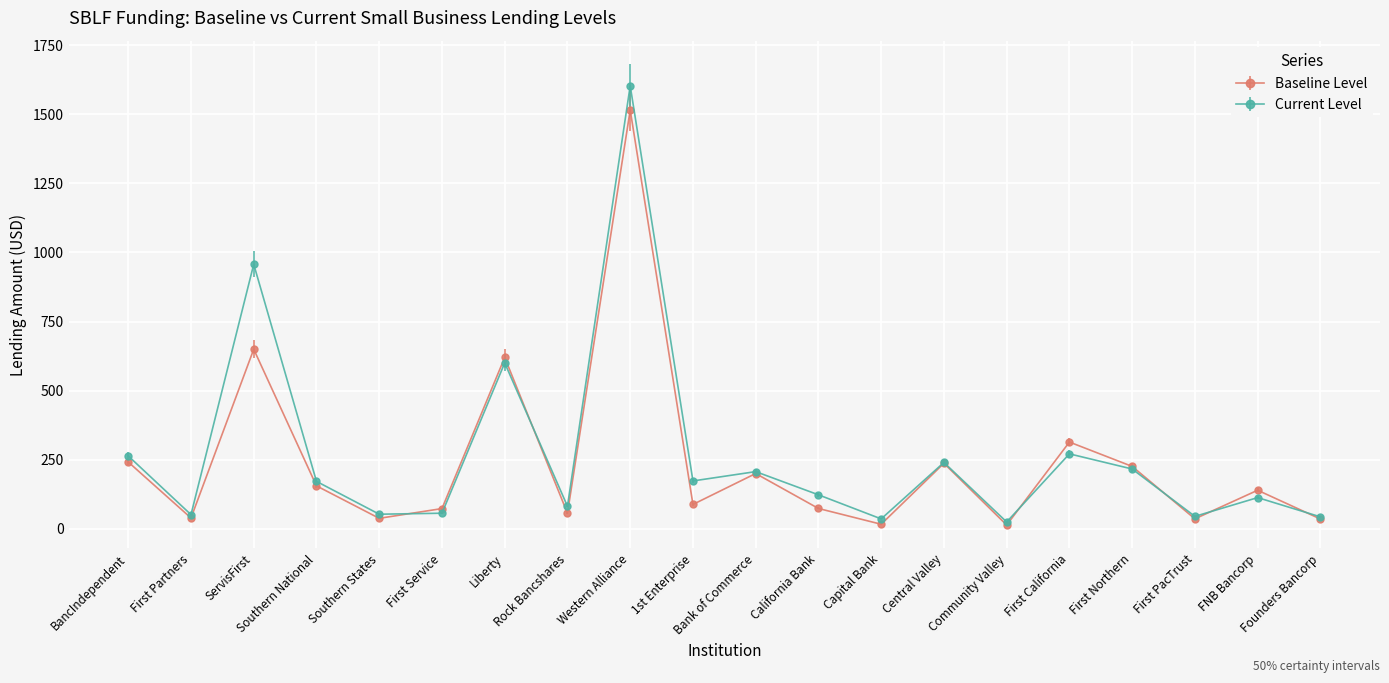

At which label is Baseline Level closest to 764?

ServisFirst